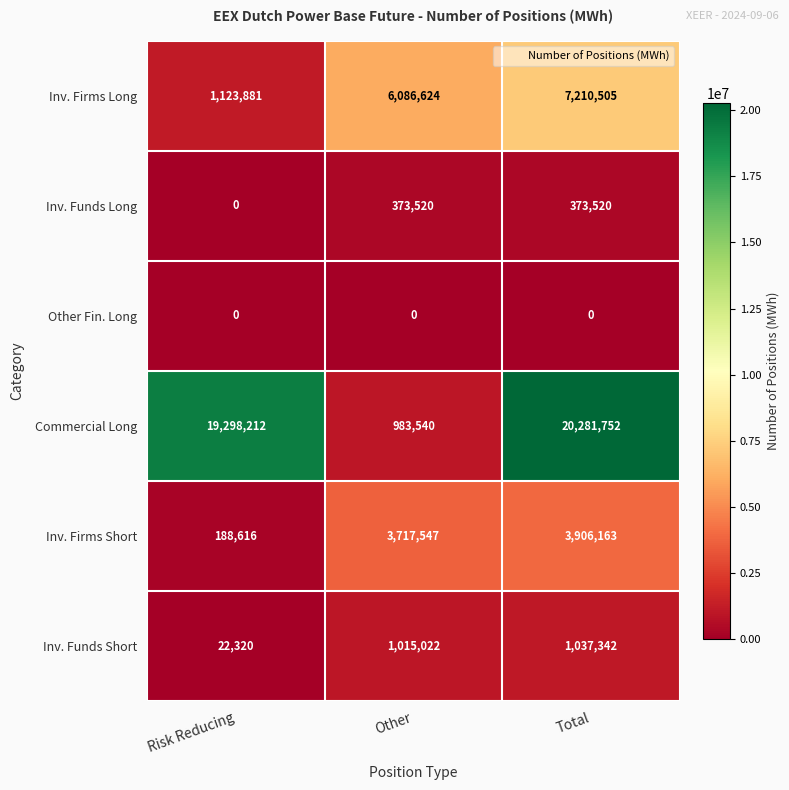

Rank the series at Other from highest to lowest value.

Inv. Firms Long, Inv. Firms Short, Inv. Funds Short, Commercial Long, Inv. Funds Long, Other Fin. Long